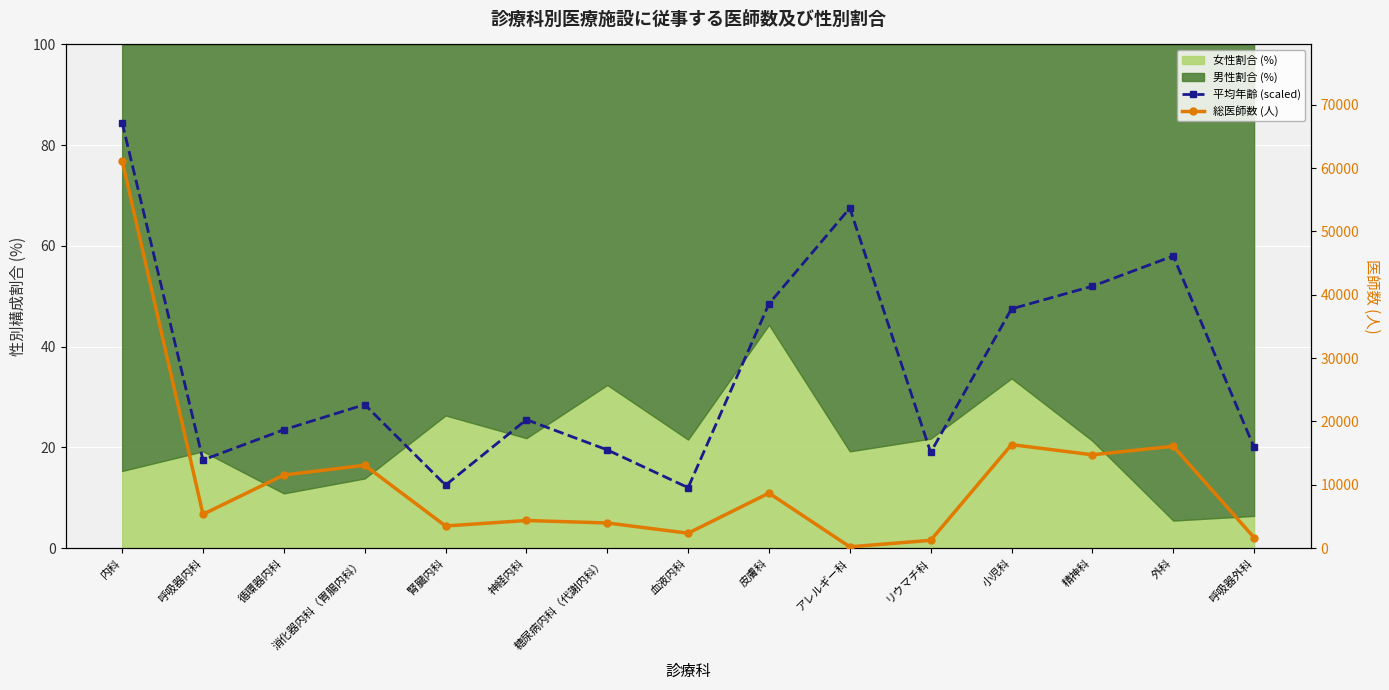

The value of 総医師数 (人) at 内科 is 31508.3. True or false?

False